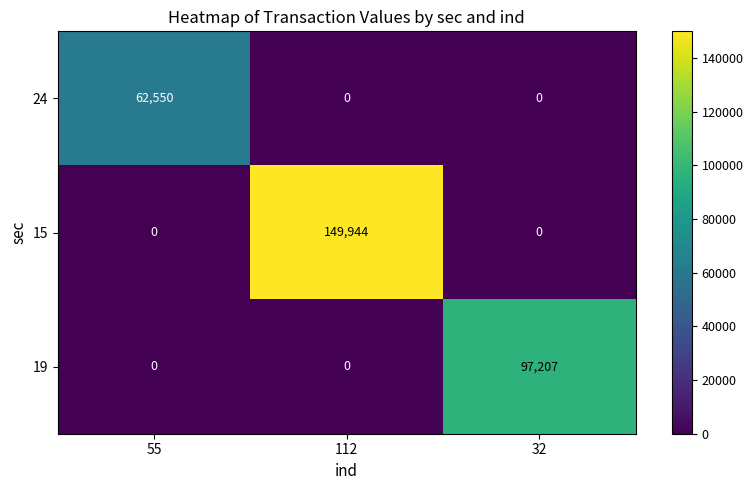

Is it true that 15 equals 50391 at 32?

False